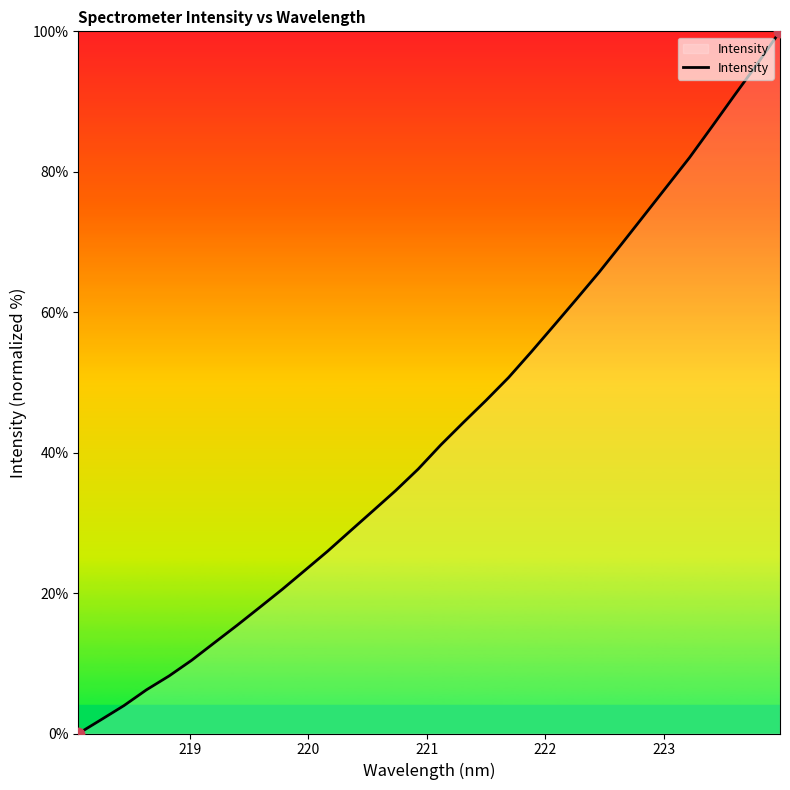

What is the greatest value displayed?

100.0